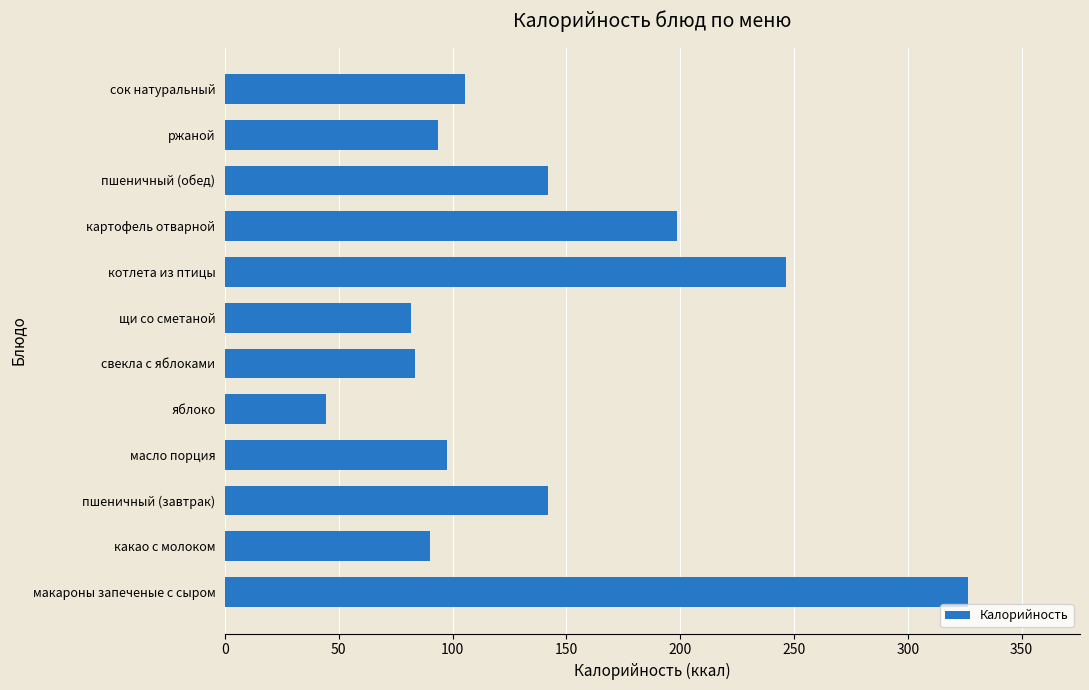

What is the sum of the values at макароны запеченые с сыром and котлета из птицы?

573.2